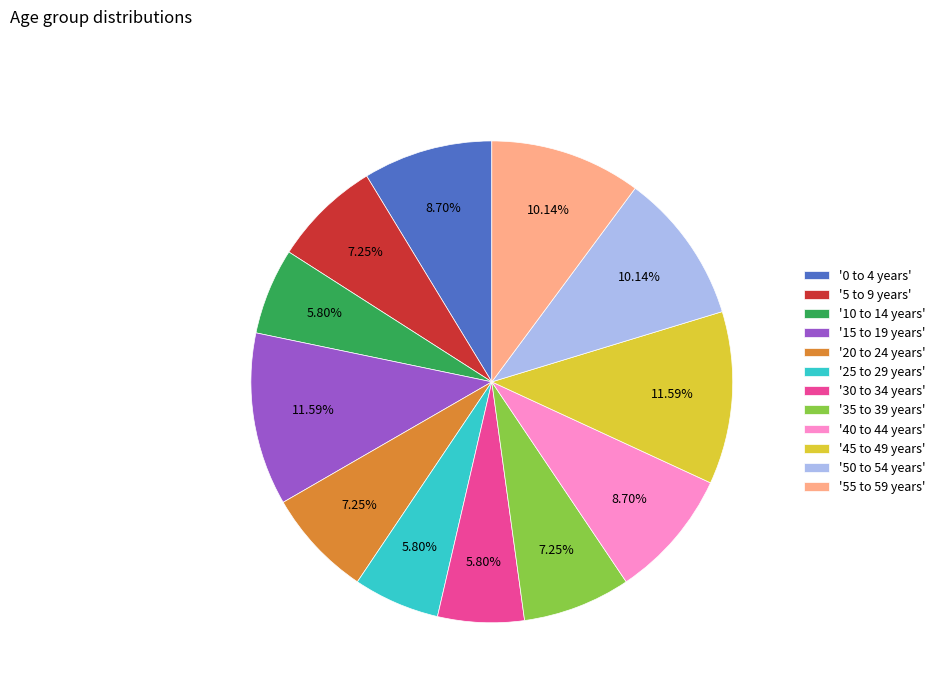

Approximately how many times larger is the value at '40 to 44 years' compared to '45 to 49 years'?

0.8